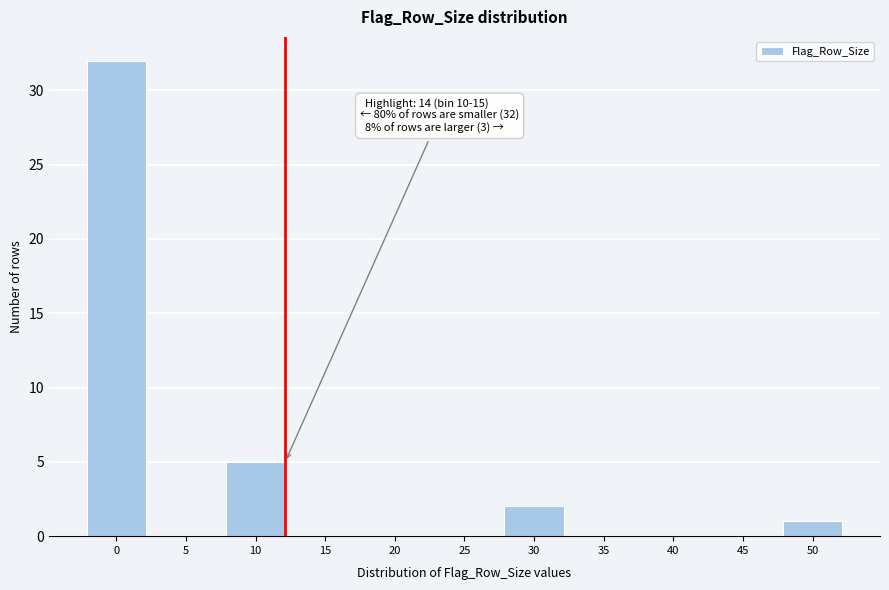

Reading left to right, extract all data points from this chart.

0=32	5=0	10=5	15=0	20=0	25=0	30=2	35=0	40=0	45=0	50=1